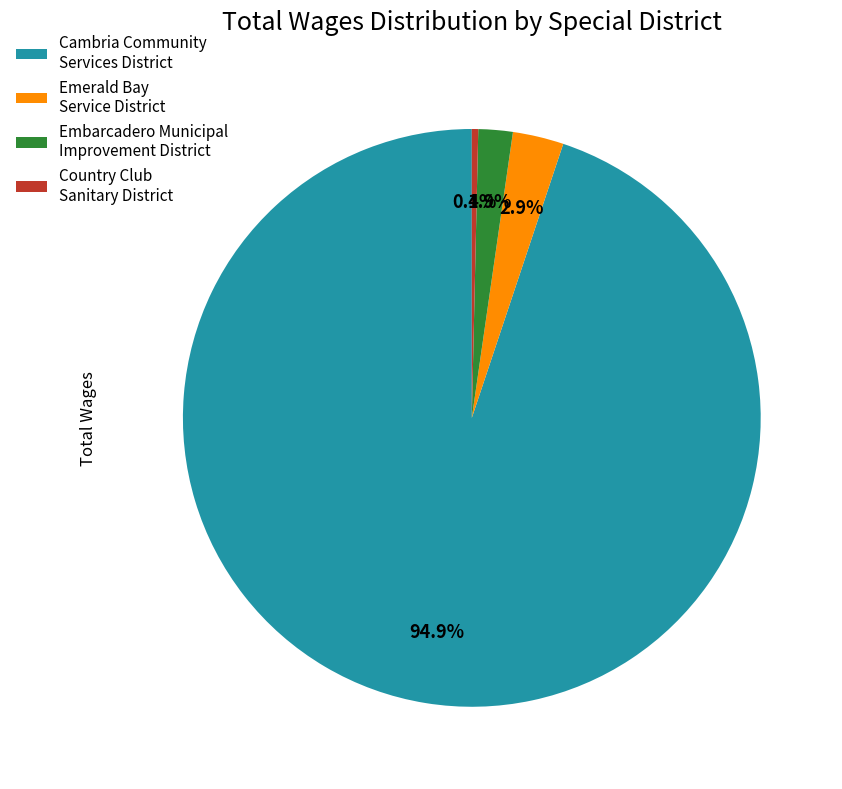

What is the largest slice in the pie chart?

Cambria Community Services District